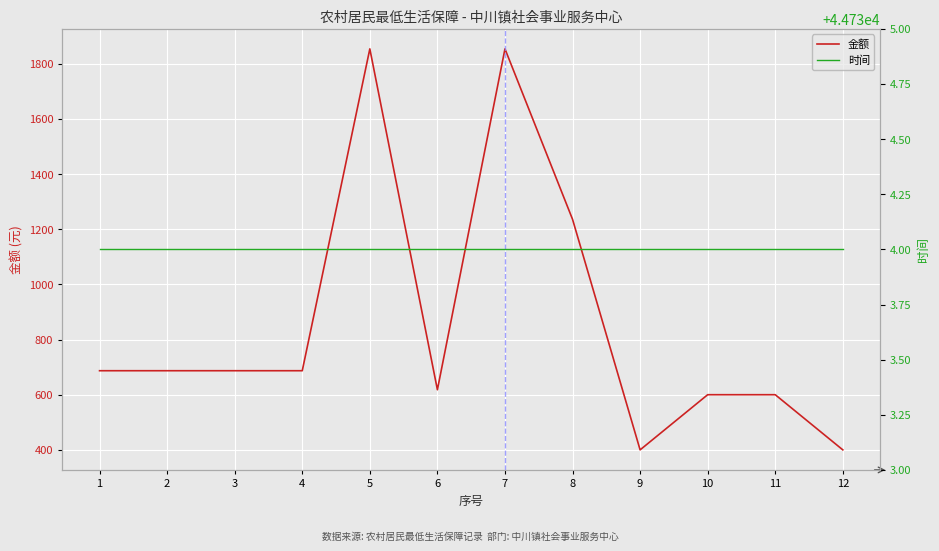

The 金额 series shows 687 at 3. True or false?

True